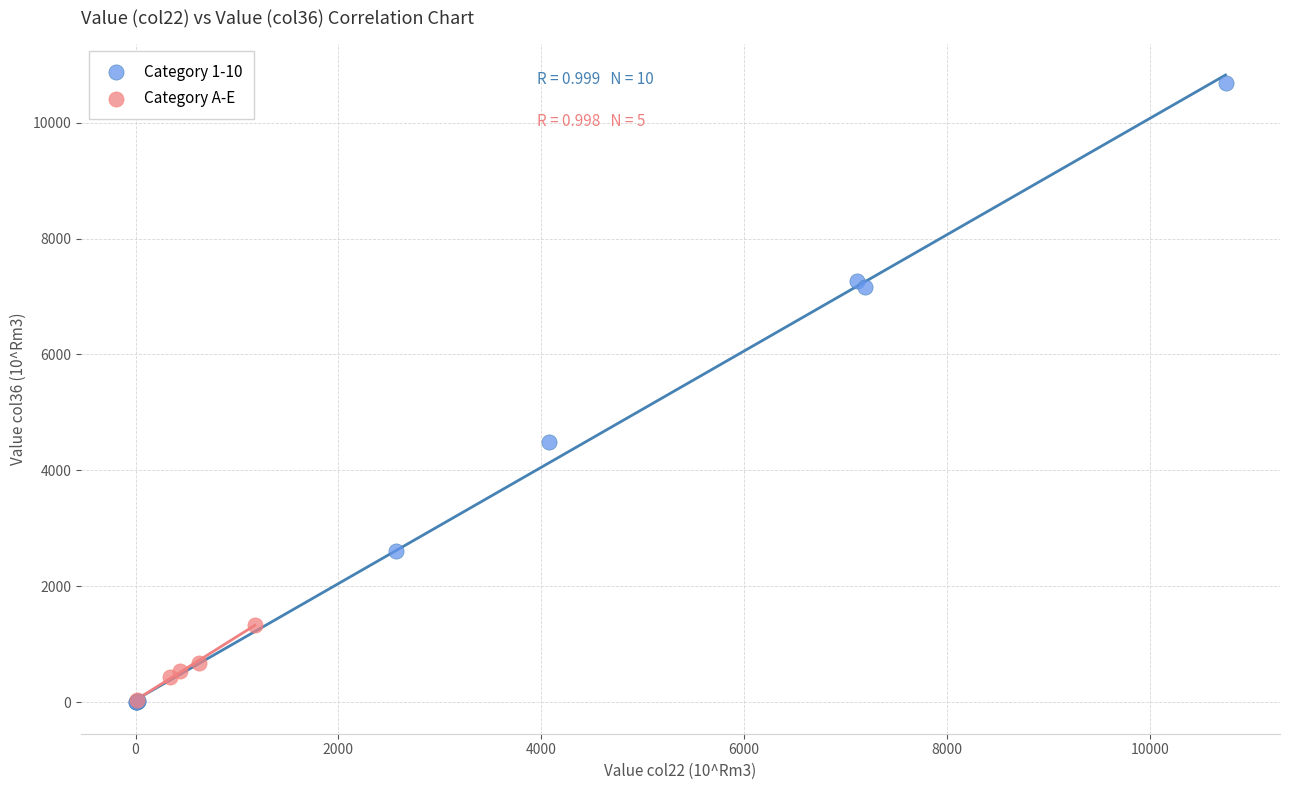

What are all the series names shown in the legend?

Category 1-10, Category A-E